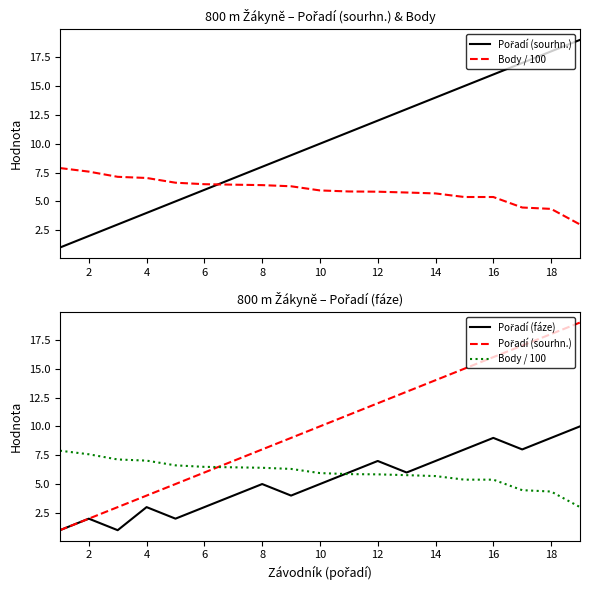

How many lines are shown in the chart?

3